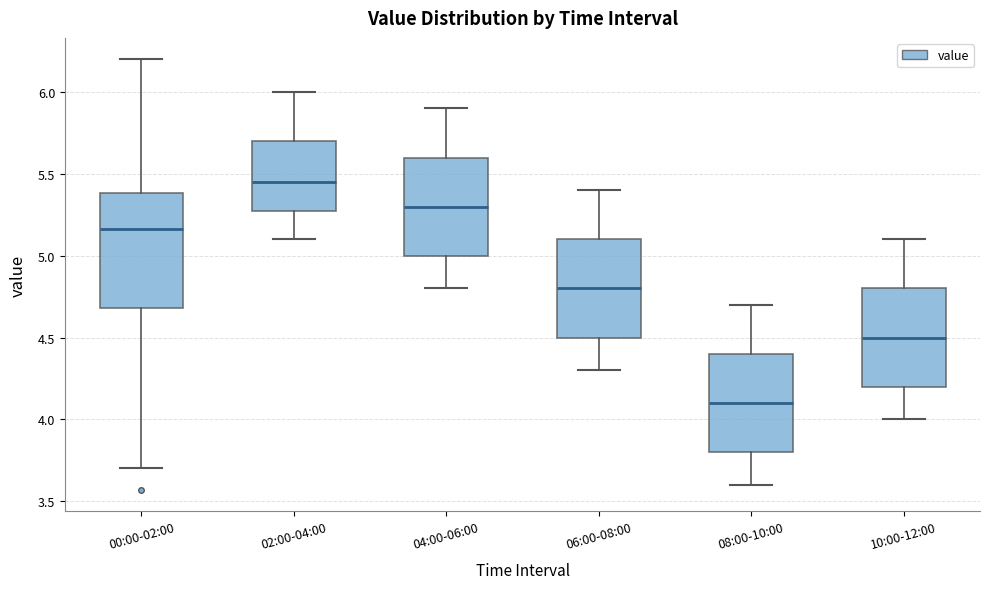

Where does the median line of the box for 02:00-04:00 sit on the y-axis? The values are not printed on the chart, so give them approximately, as read against the axis.

5.45